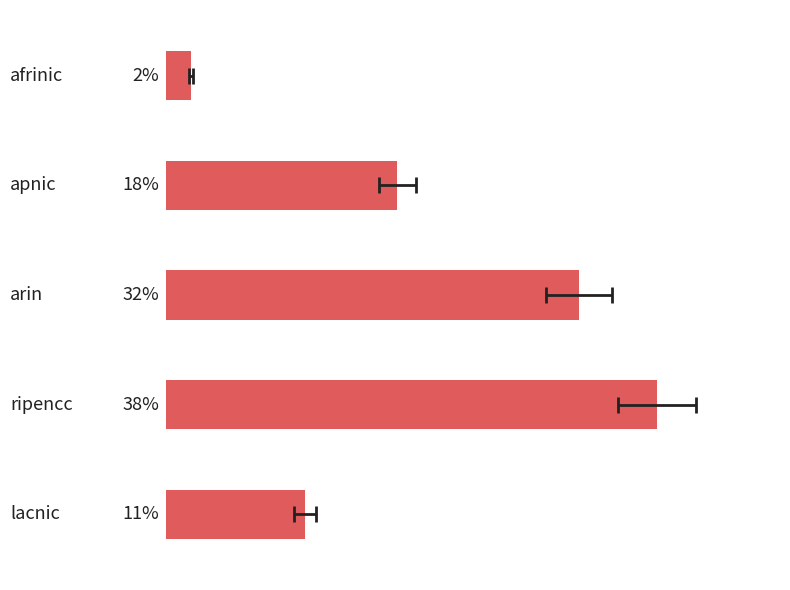

Count the number of categories in the chart.

5